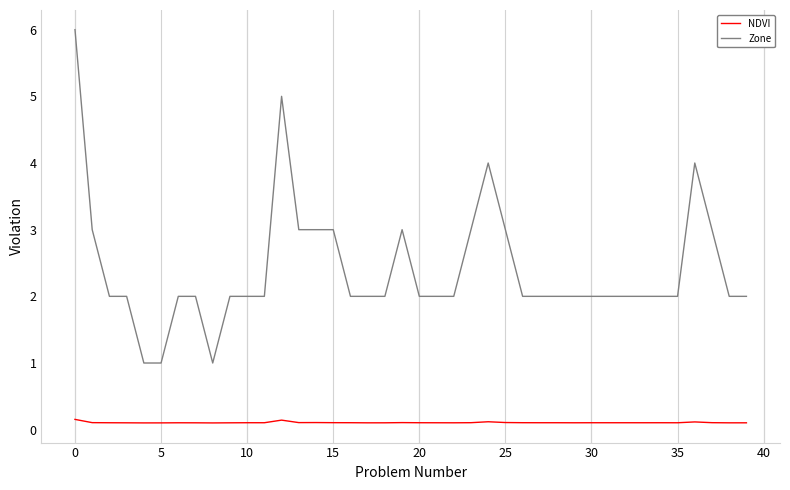

Which series has the largest total across all categories?

Zone